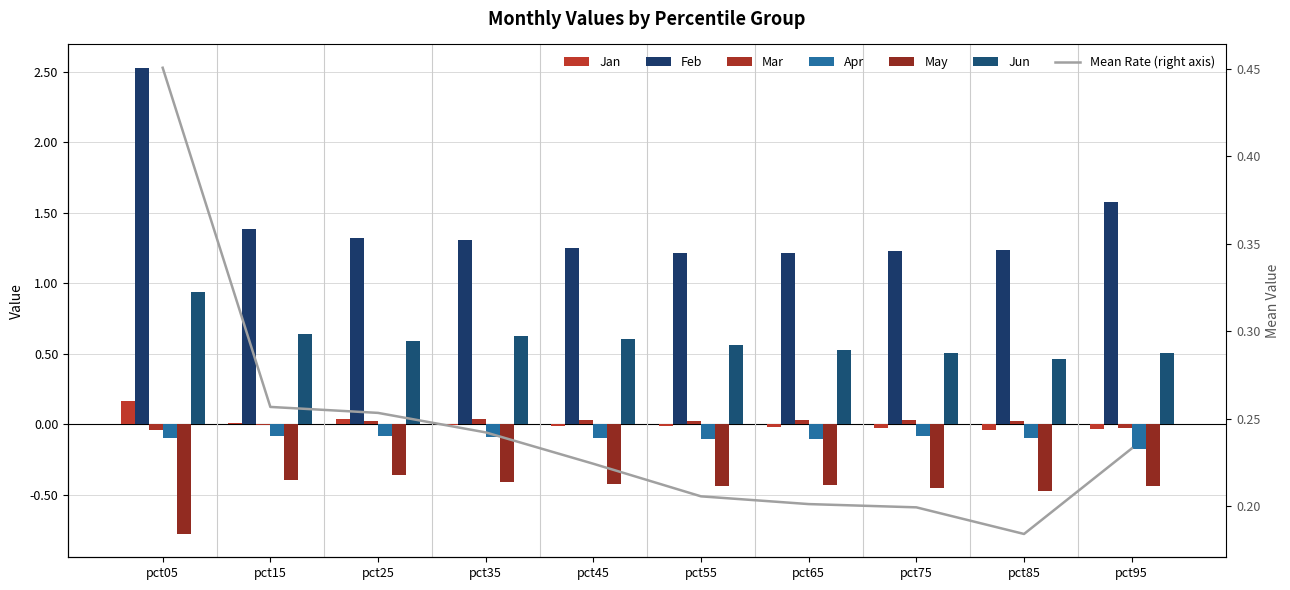

At which category is the sum across all series the highest?

pct05